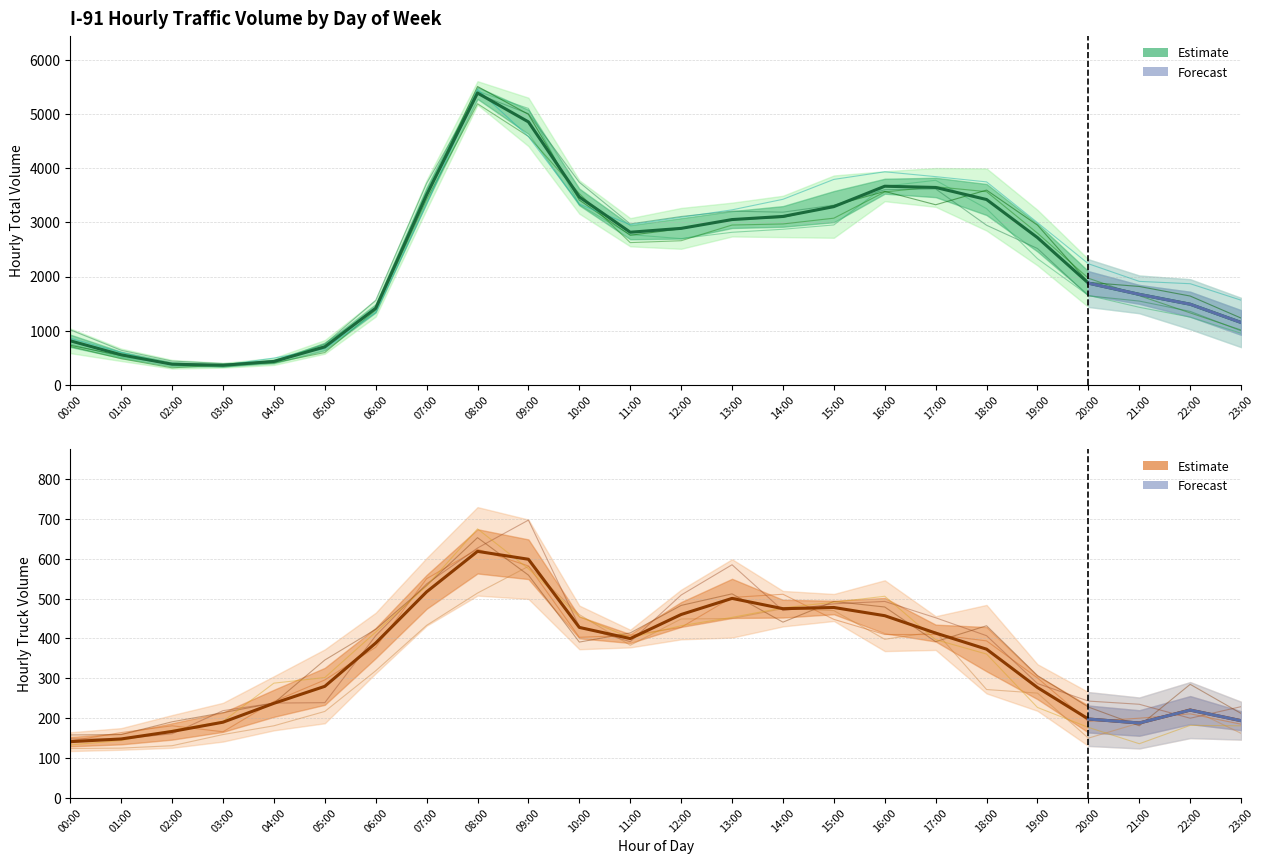

What is the sum of the Estimate (mean volume) values at 18:00 and 22:00?

4911.4